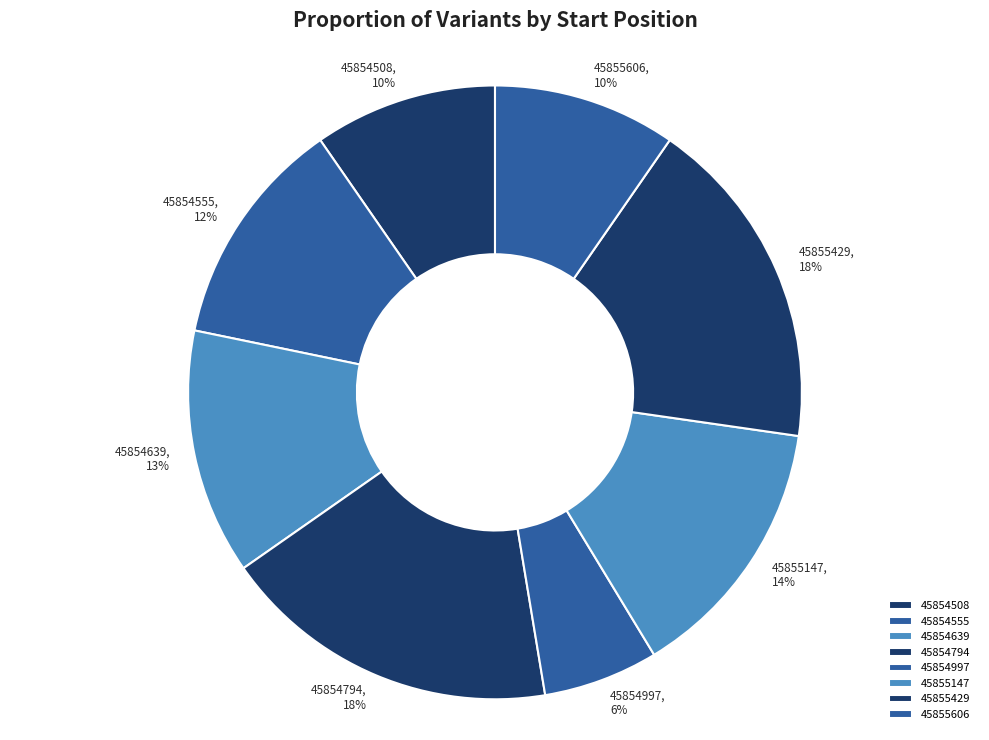

To the nearest percent, what percentage of the pie is 45855606?

10%